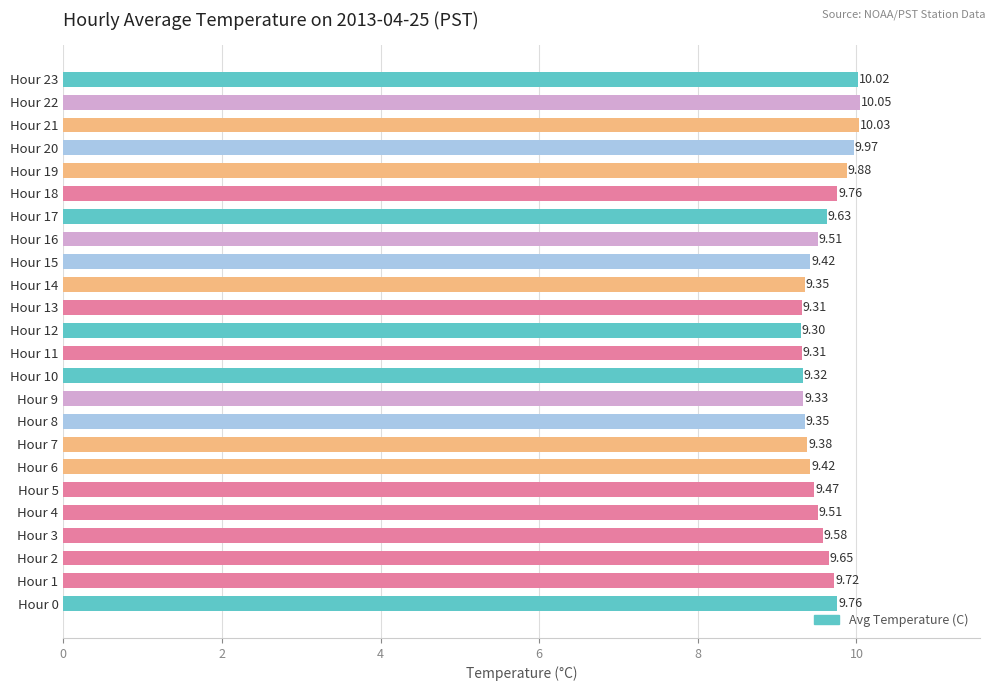

Does the chart contain stacked bars?

No